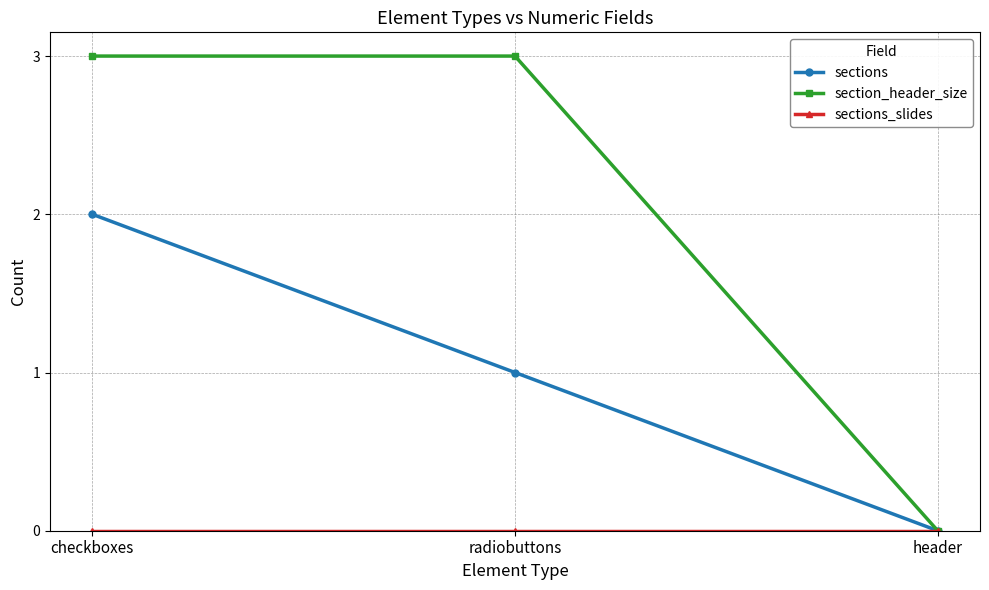

At which category is the sum across all series the highest?

checkboxes